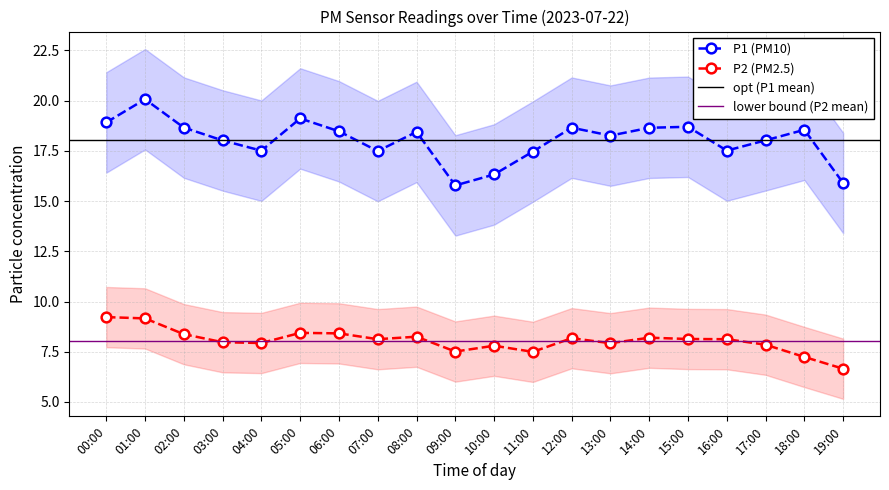

What position from the right is 19:00?

1